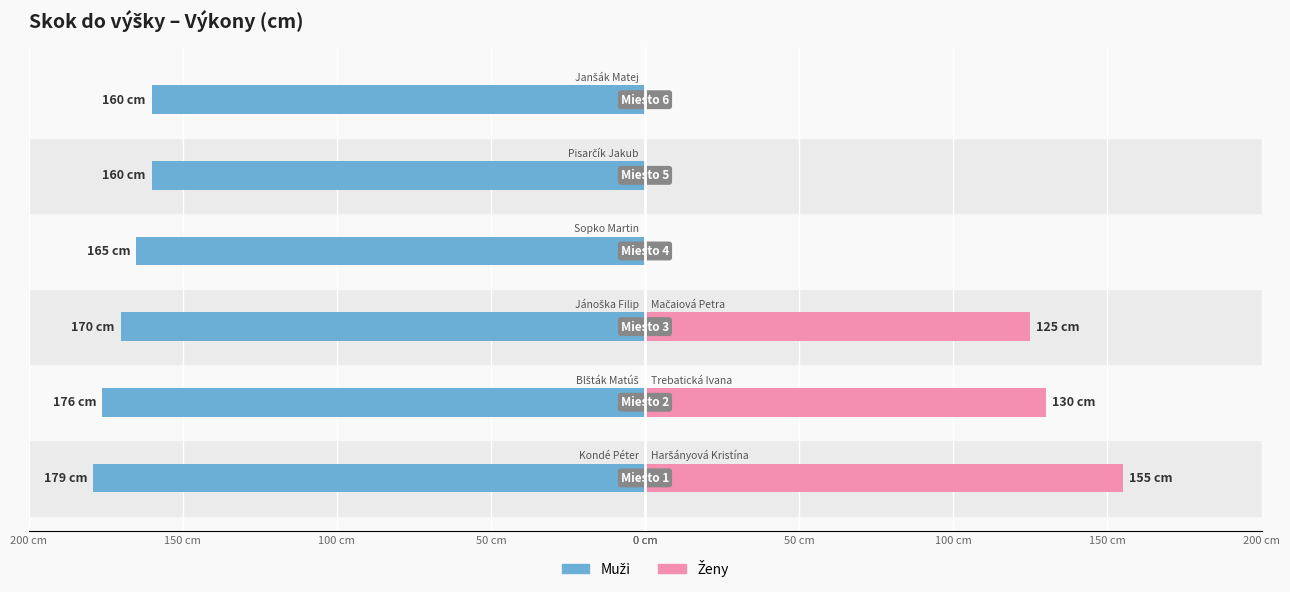

How many values in Ženy are above zero?

3